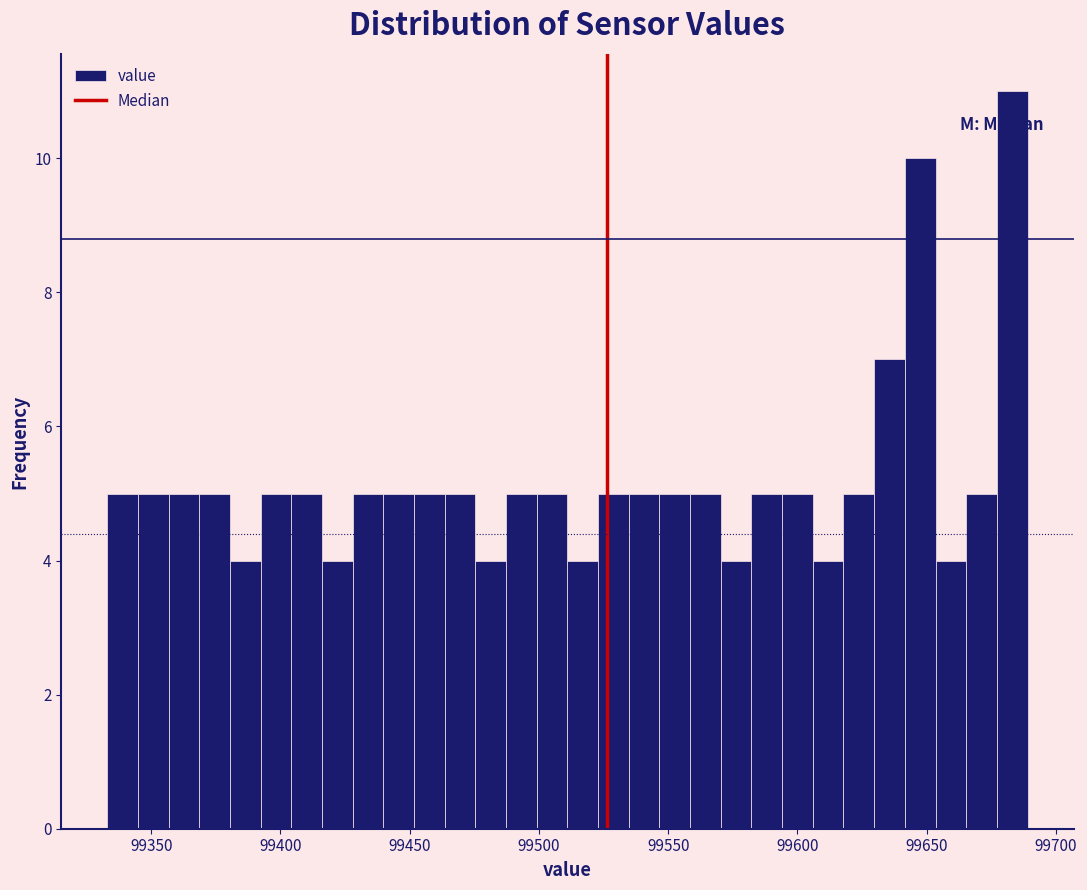

Around what value on the x-axis is the tallest bar? Give the approximate position of its centre, as read against the axis.

99685